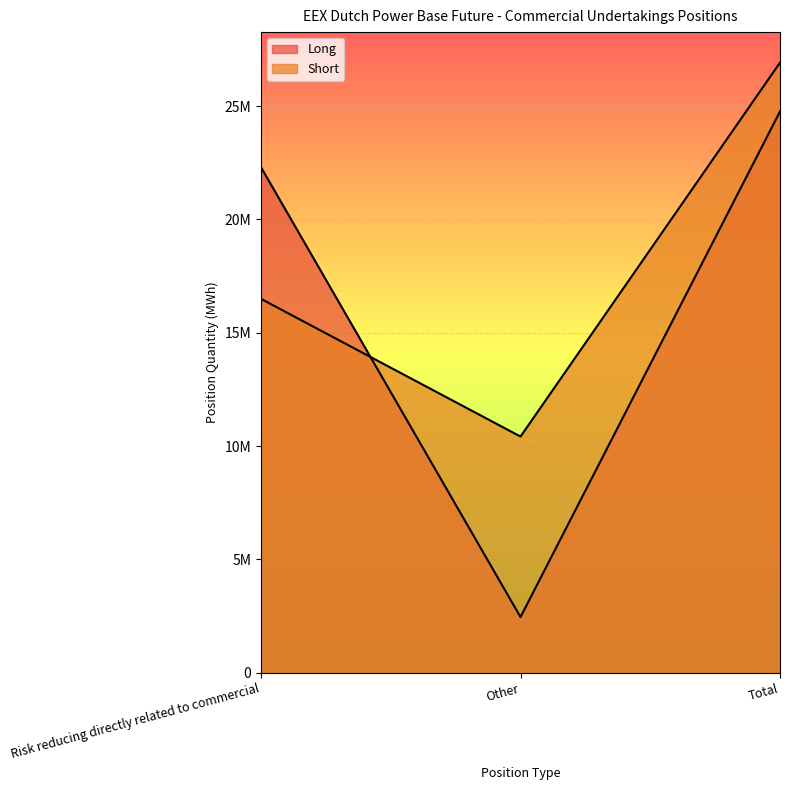

Reading left to right, list all the values displayed in this chart.

Long: Risk reducing directly related to commercial=22301626	Other=2458733	Total=24760359
Short: Risk reducing directly related to commercial=16494295	Other=10421394	Total=26915689